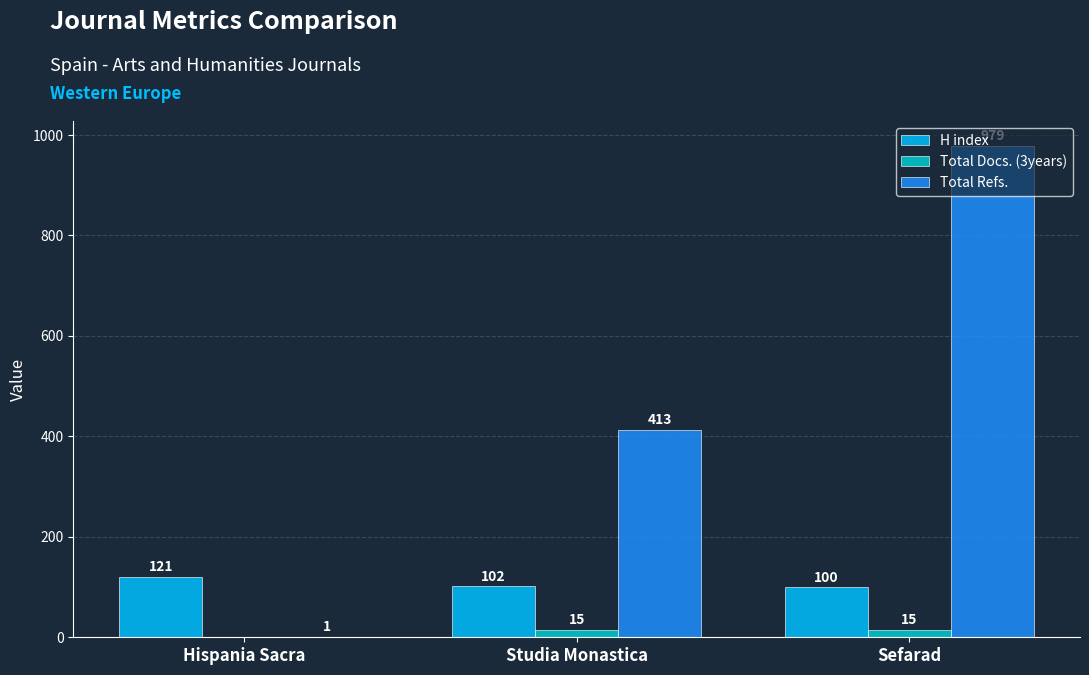

Which series has the widest spread of values?

Total Refs.